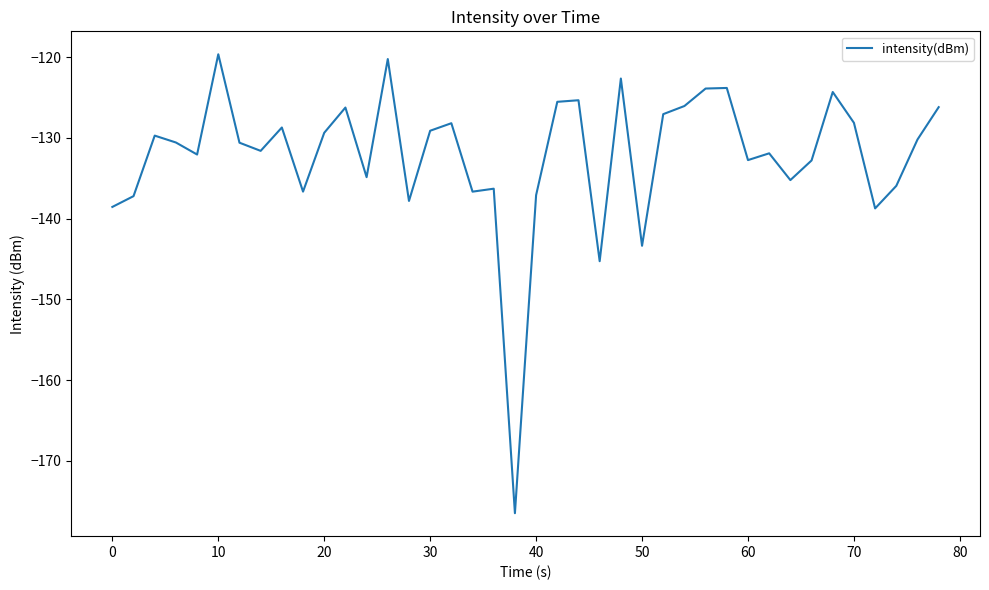

What is the minimum value shown in the chart?

-176.5